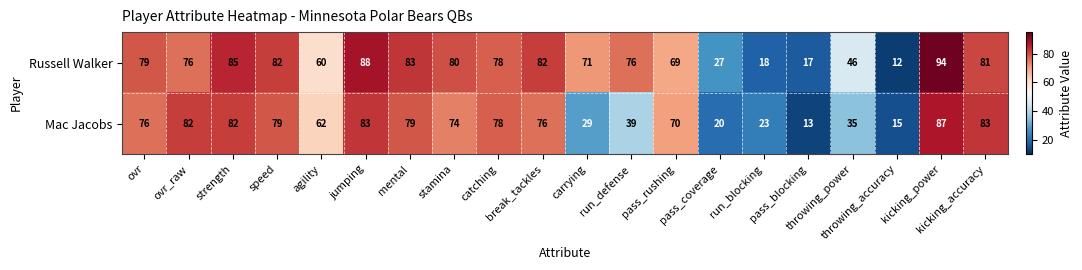

Which series has the largest total across all categories?

Russell Walker